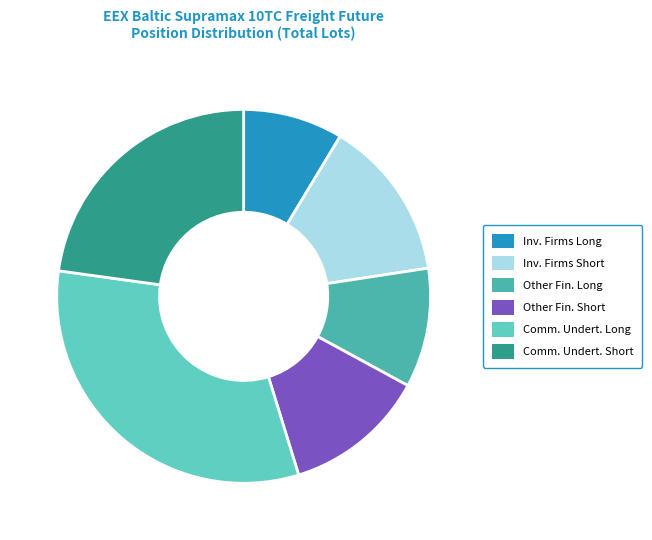

Count the number of slices in the pie.

6